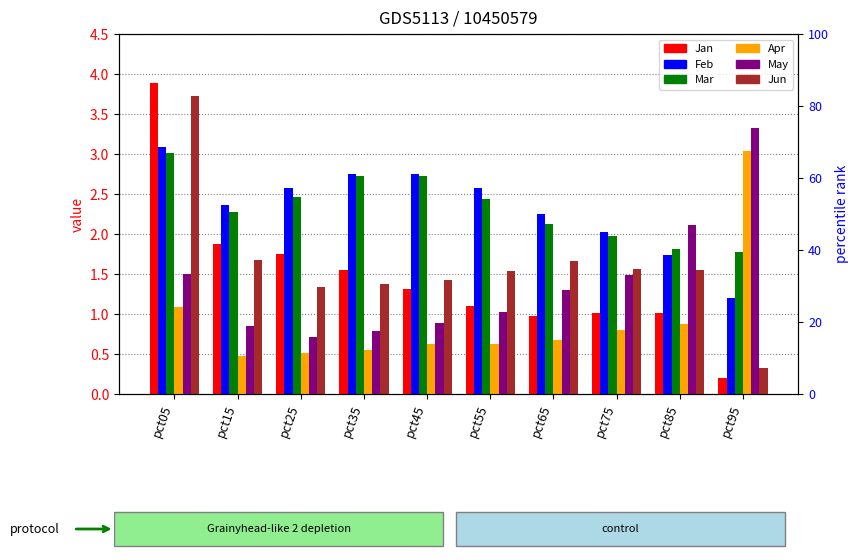

Does the chart contain any negative values?

No